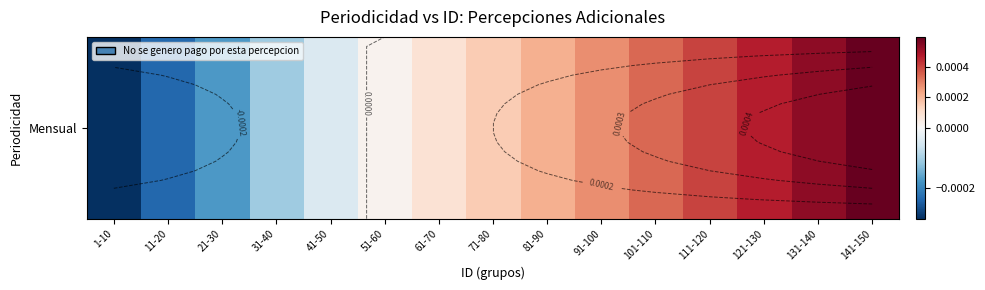

Rank the categories by value from highest to lowest.

141-150, 131-140, 121-130, 111-120, 101-110, 91-100, 81-90, 71-80, 61-70, 51-60, 41-50, 31-40, 21-30, 11-20, 1-10